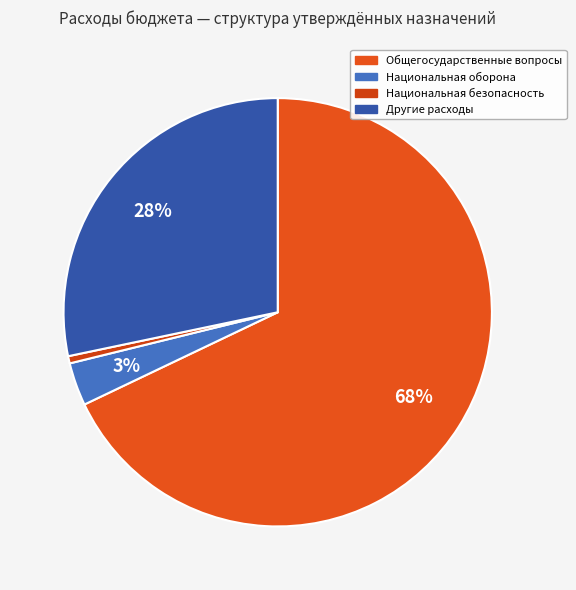

Count the number of slices in the pie.

4